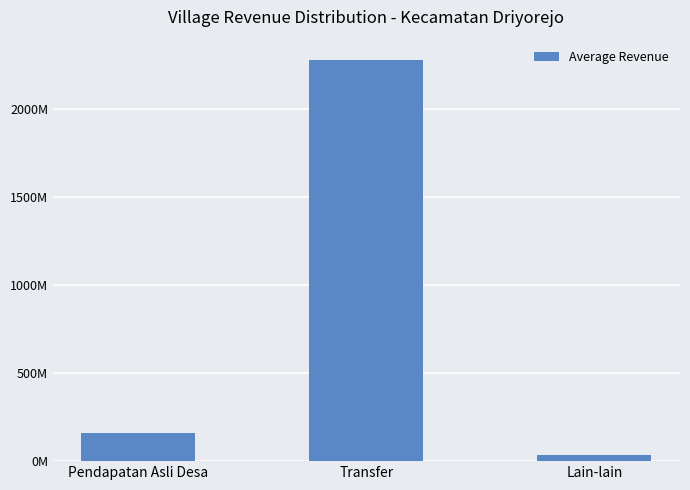

The value at Lain-lain is 19500792.5. True or false?

False